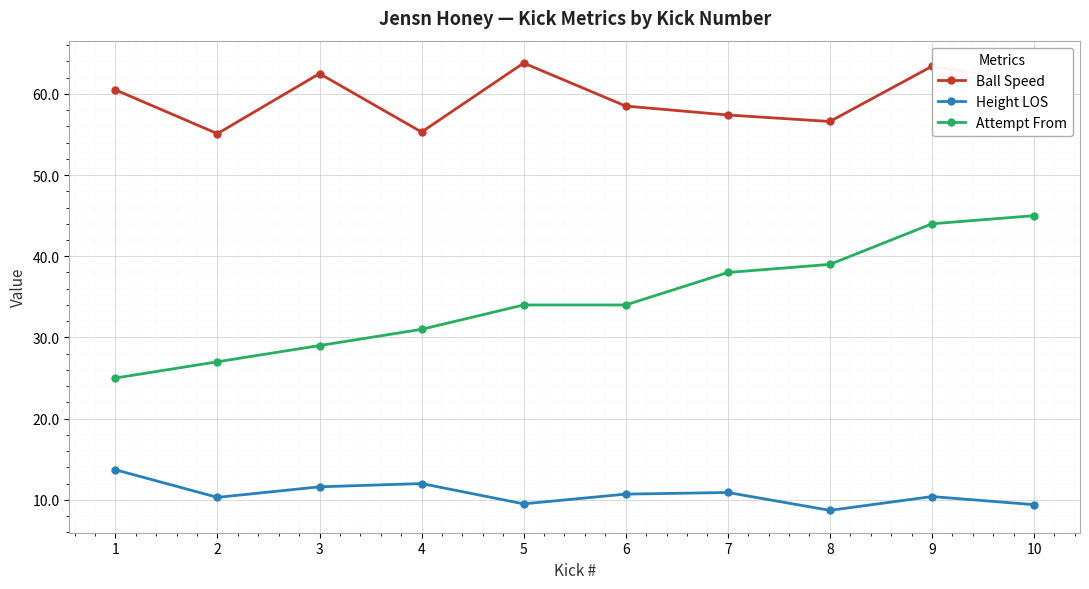

Where is the first local maximum for Ball Speed?

3